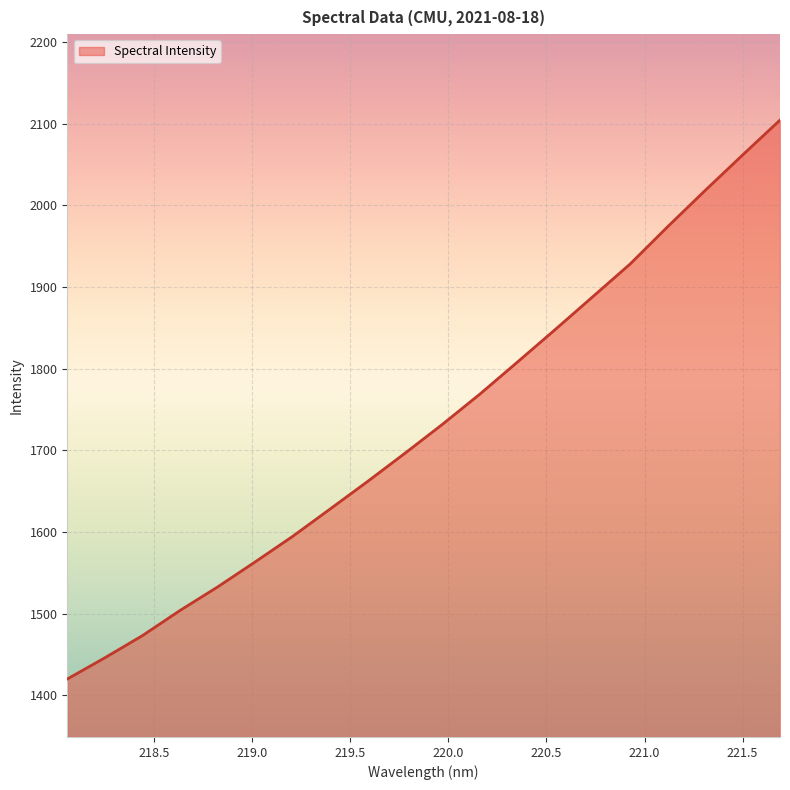

What is the difference between the maximum and minimum values?

684.7